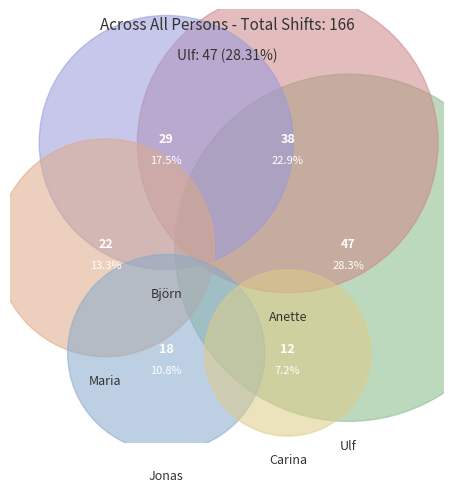

What is the change in value from Ulf to Maria?

-25